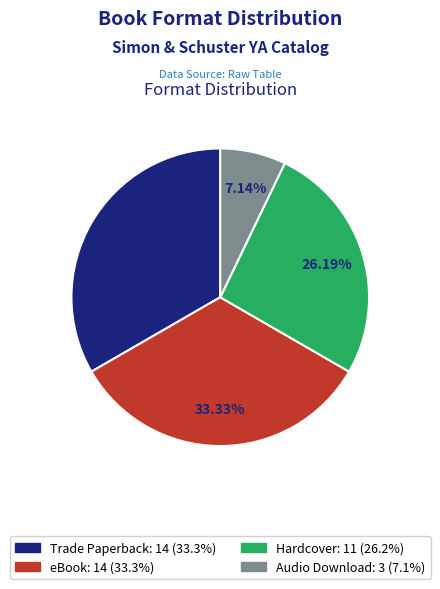

To the nearest percent, what is the average slice percentage?

25%